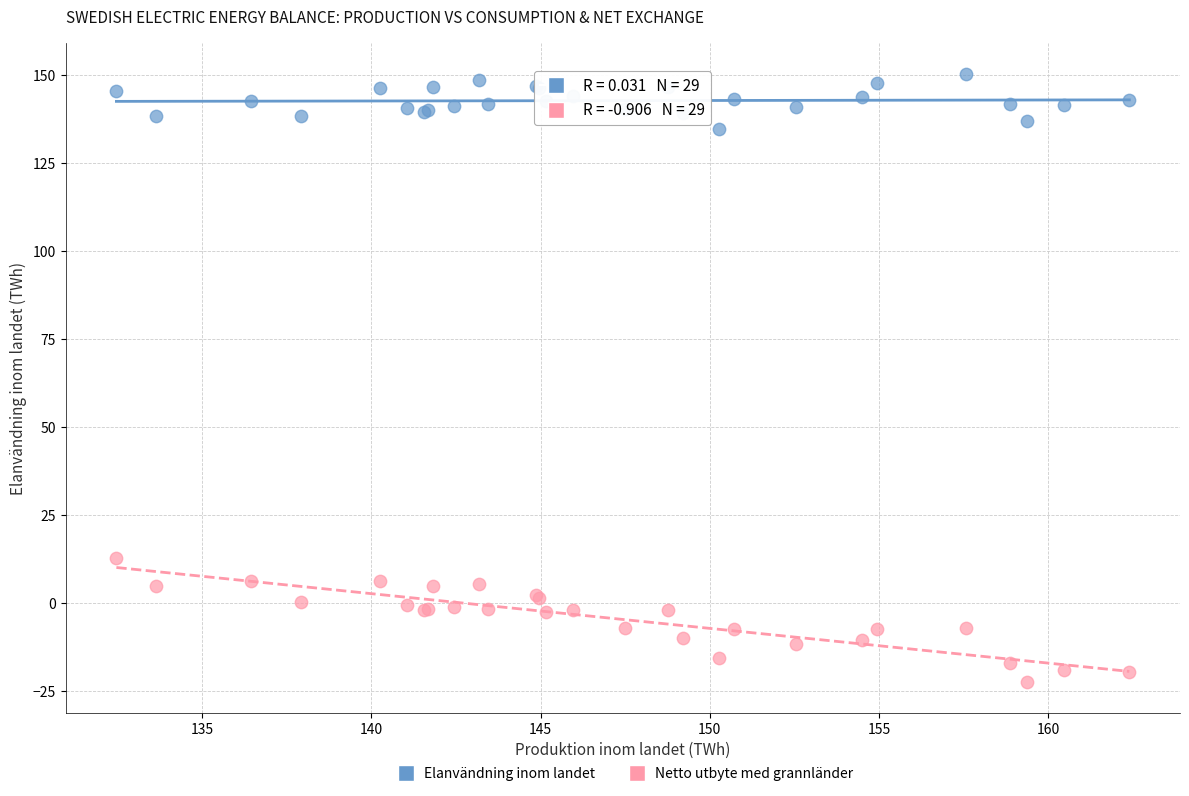

Across all series, what Y value is closest to 63?

12.8